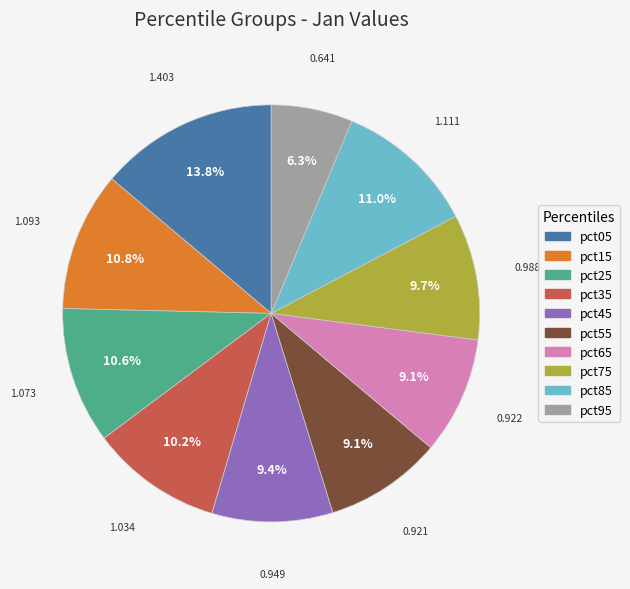

Is it true that pct55 is 1% of the pie?

False